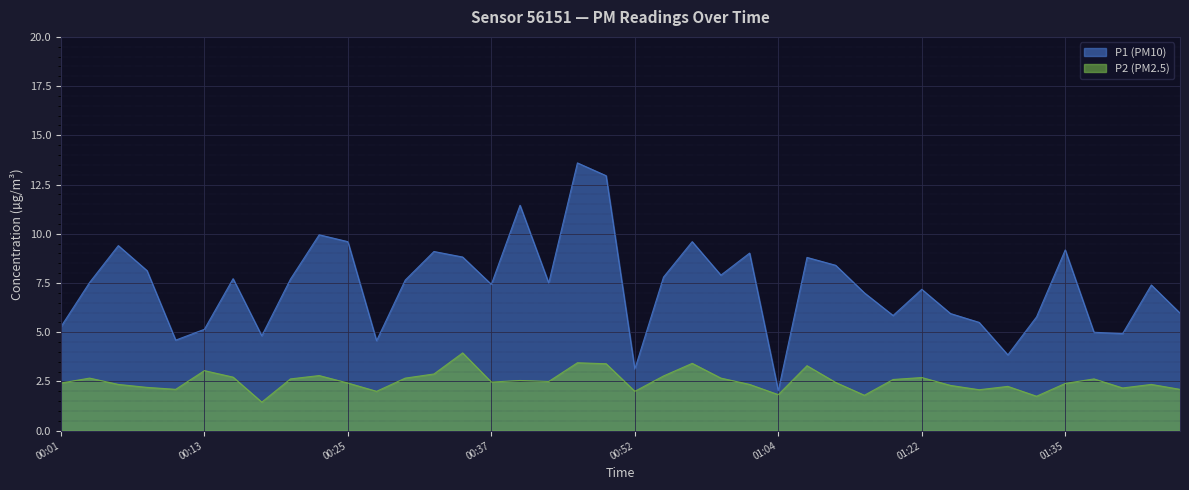

True or false: P1 and P2 intersect in this chart.

False